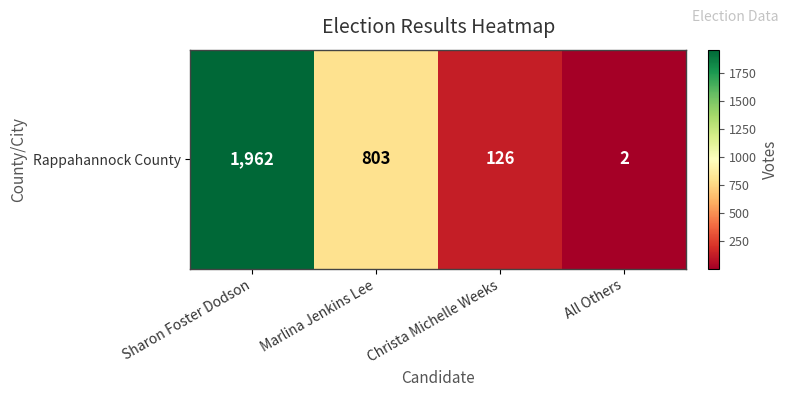

The chart shows a value of 2853 at Sharon Foster Dodson. True or false?

False